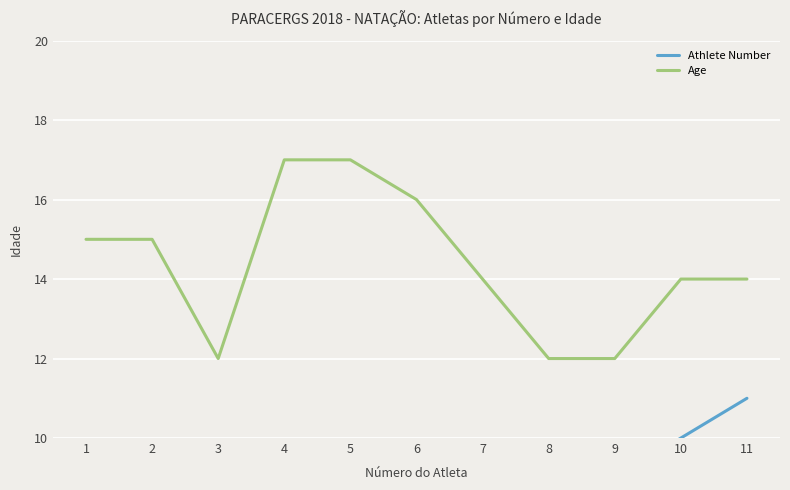

Reading right to left, list all the values displayed in this chart.

Athlete Number: 11	10	9	8	7	6	5	4	3	2	1
Age: 14	14	12	12	14	16	17	17	12	15	15